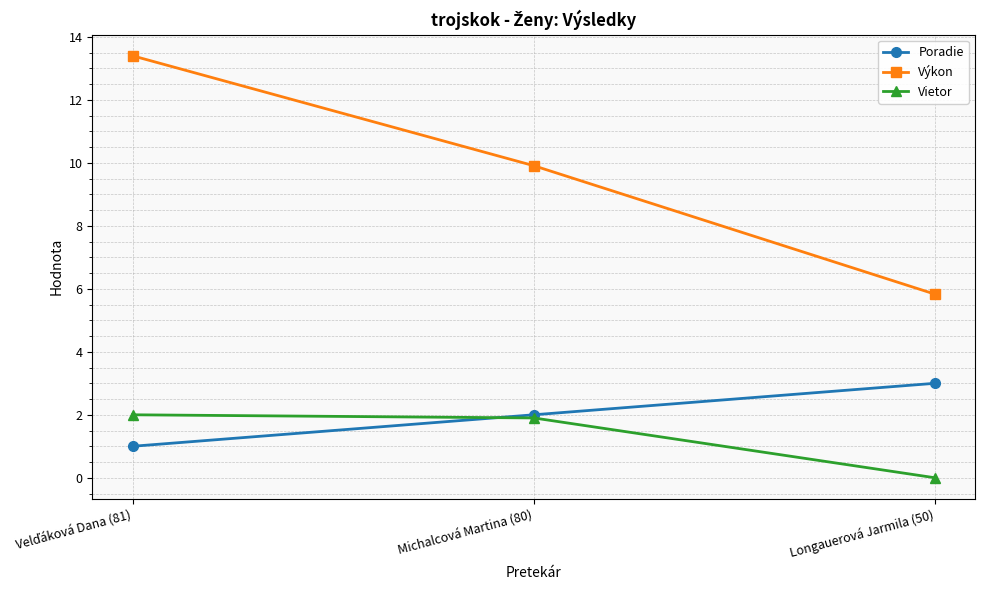

Reading left to right, transcribe all the data shown in this chart.

Poradie: 1.0	2.0	3.0
Výkon: 13.4	9.9	5.8
Vietor: 2.0	1.9	0.0